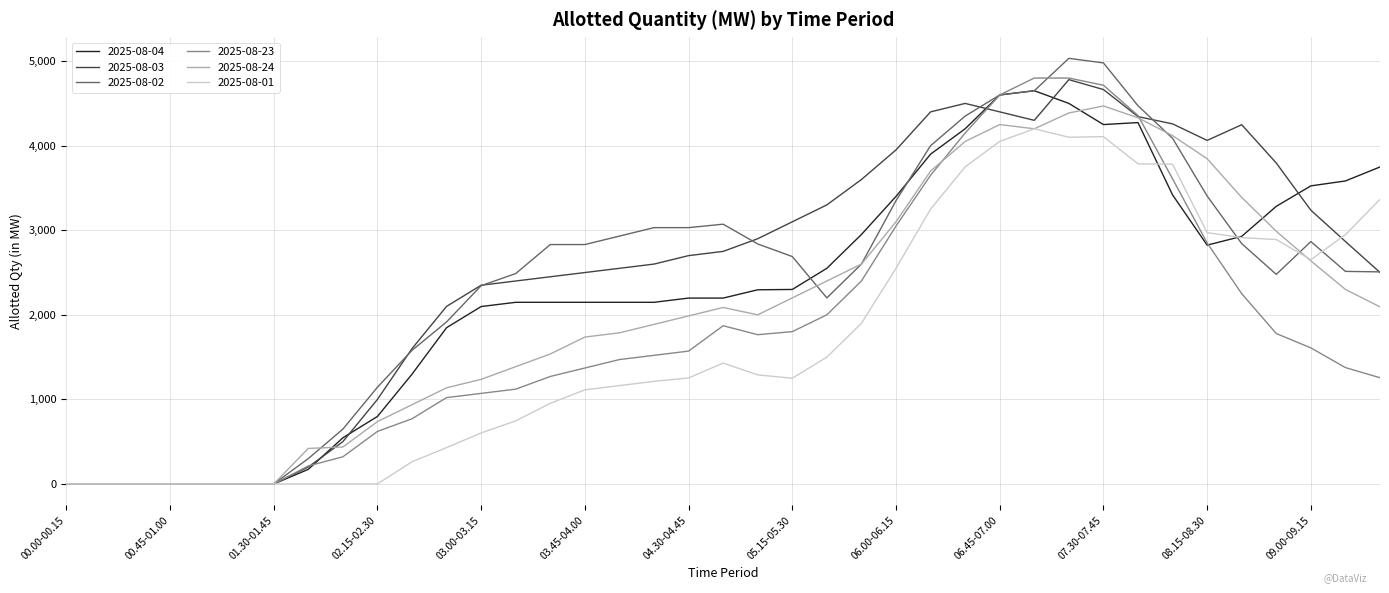

Which series has the widest spread of values?

2025-08-02